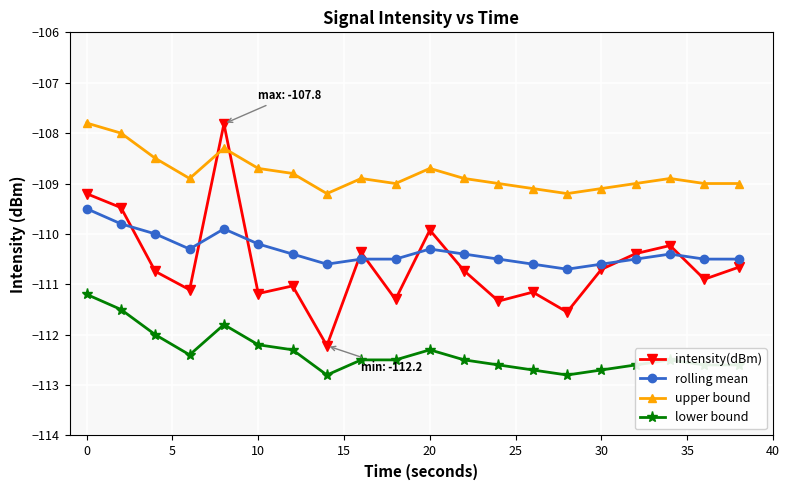

What is the sum of all intensity(dBm) values?

-2212.0